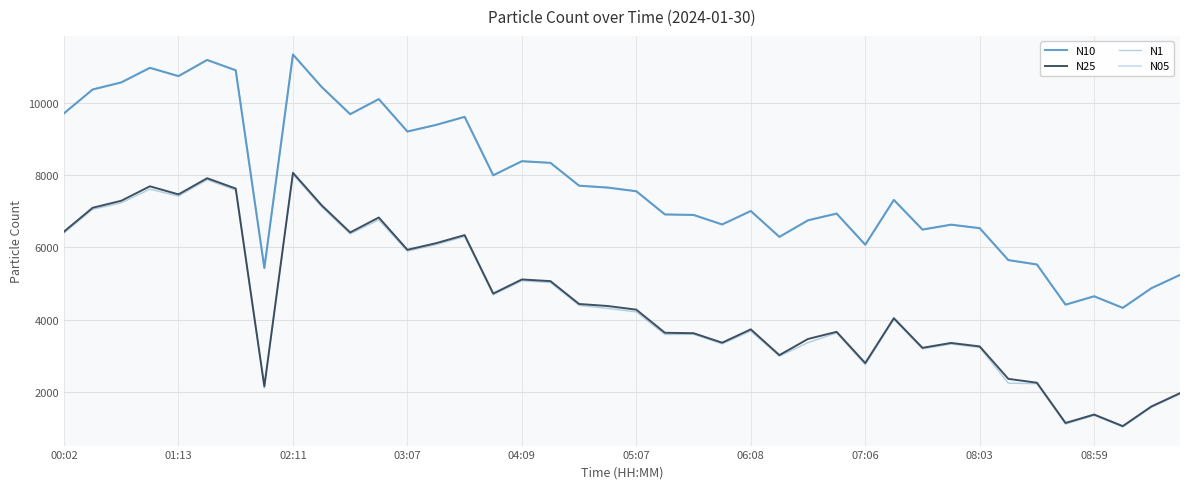

How many lines are shown in the chart?

4